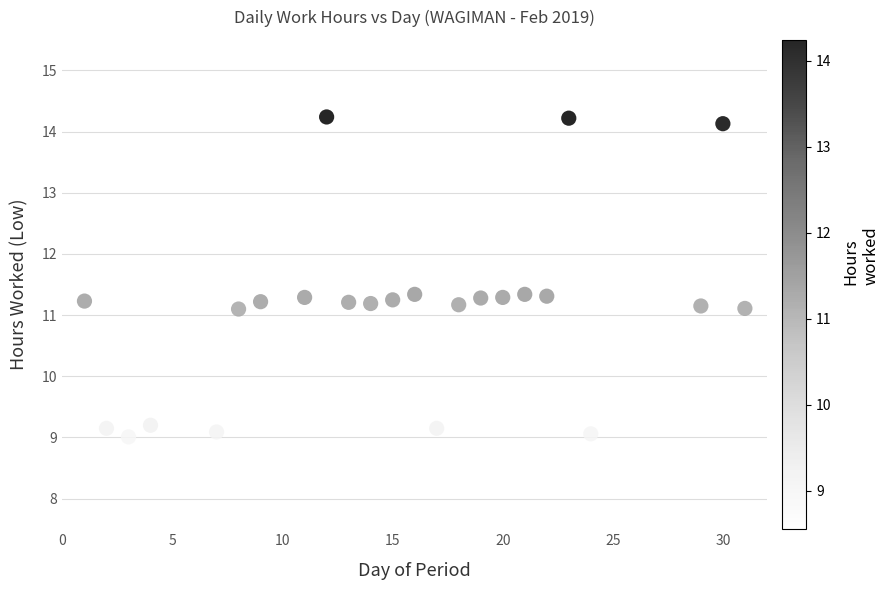

What is the range of Y values (max minus min)?

5.7